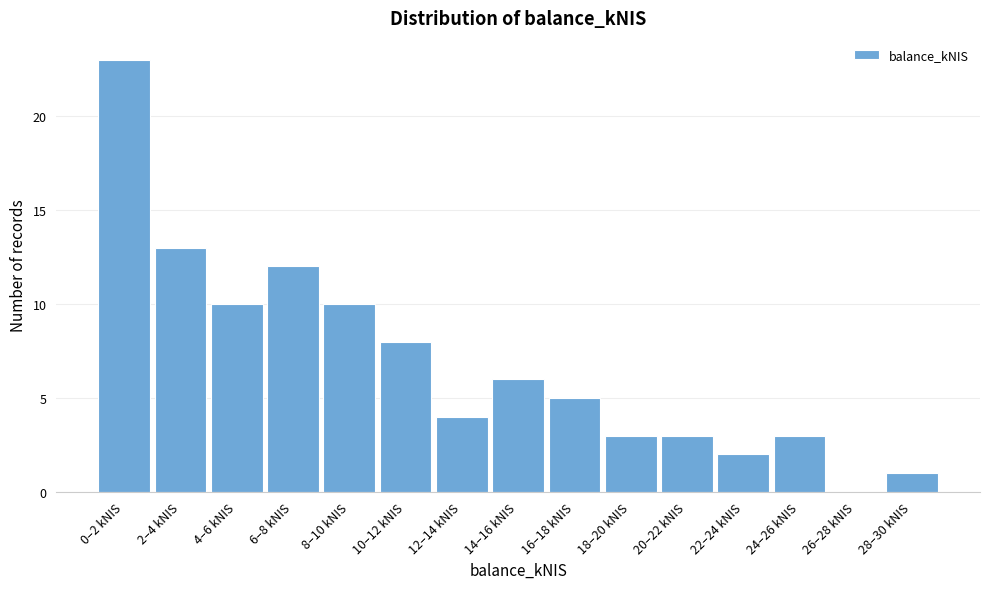

Reading left to right, extract all data points from this chart.

0–2 kNIS=23	2–4 kNIS=13	4–6 kNIS=10	6–8 kNIS=12	8–10 kNIS=10	10–12 kNIS=8	12–14 kNIS=4	14–16 kNIS=6	16–18 kNIS=5	18–20 kNIS=3	20–22 kNIS=3	22–24 kNIS=2	24–26 kNIS=3	26–28 kNIS=0	28–30 kNIS=1